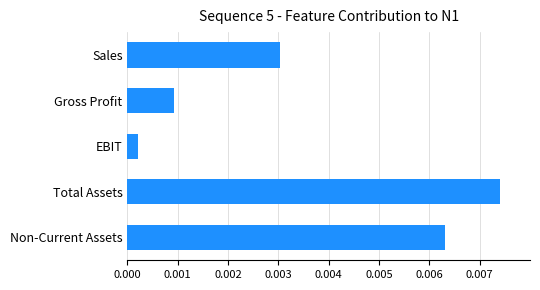

Rank the categories by value from highest to lowest.

Total Assets, Non-Current Assets, Sales, Gross Profit, EBIT